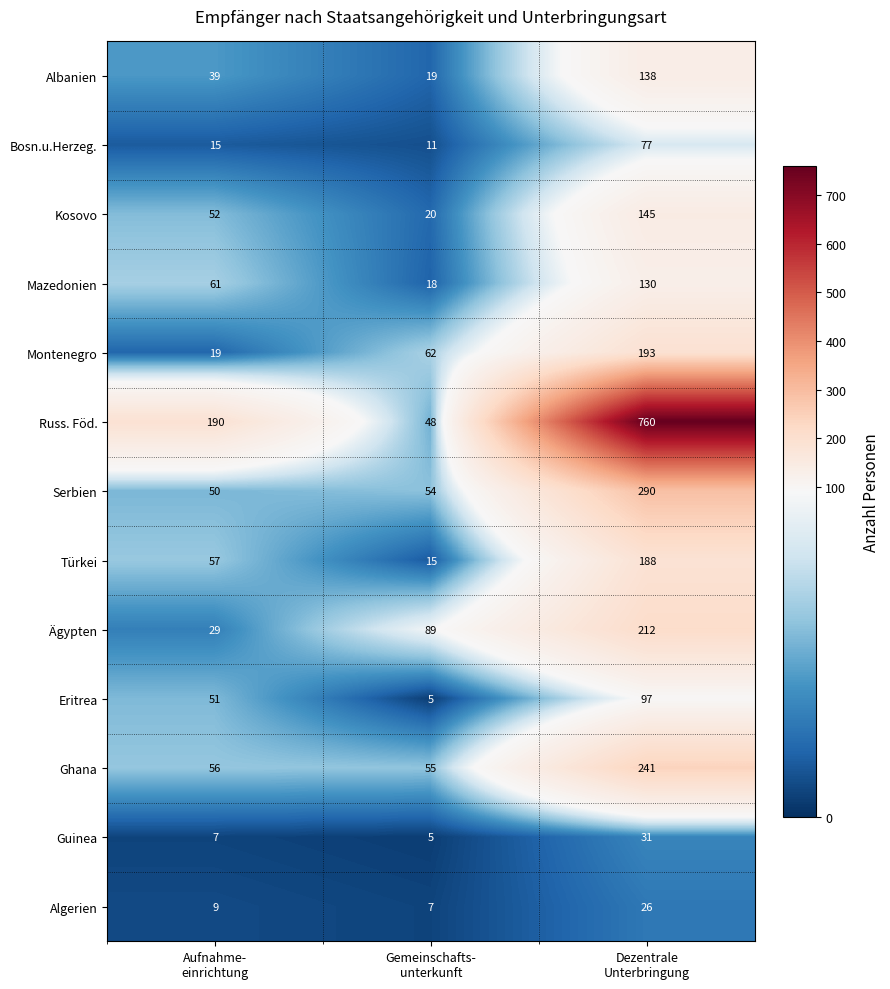

What is the lowest value of the Türkei series?

15